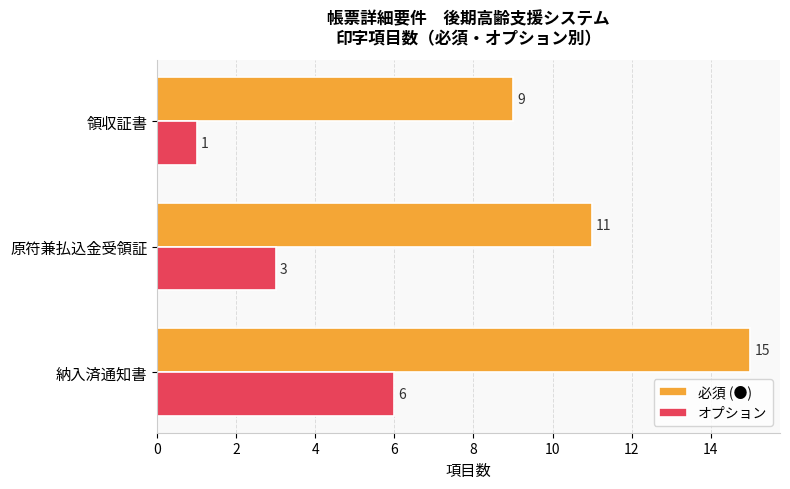

True or false: 必須 (●) has a value of 14 at 領収証書.

False